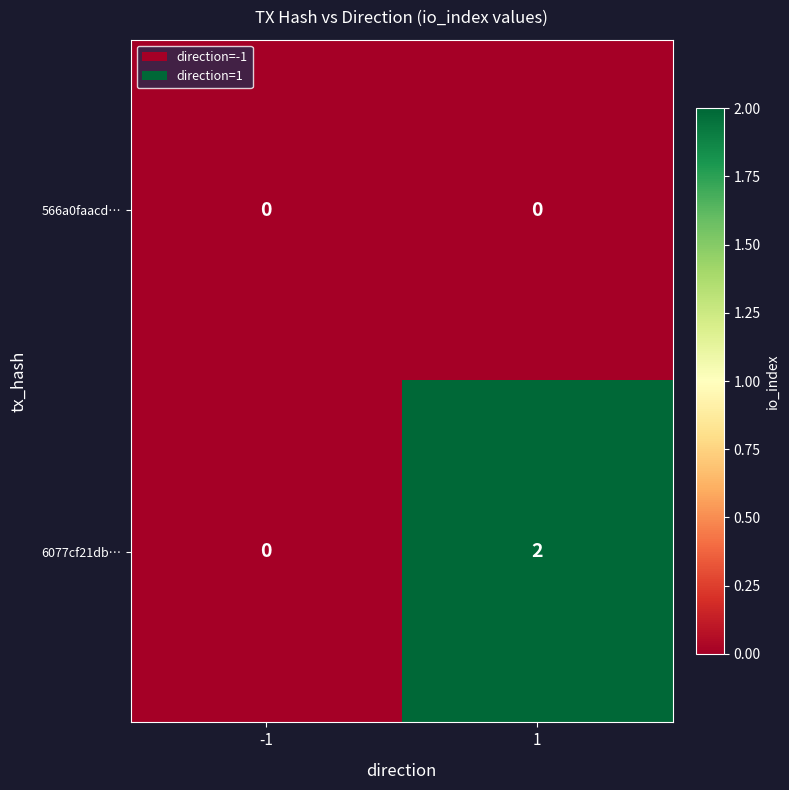

Between -1 and 1, which series saw the biggest shift?

6077cf21db…